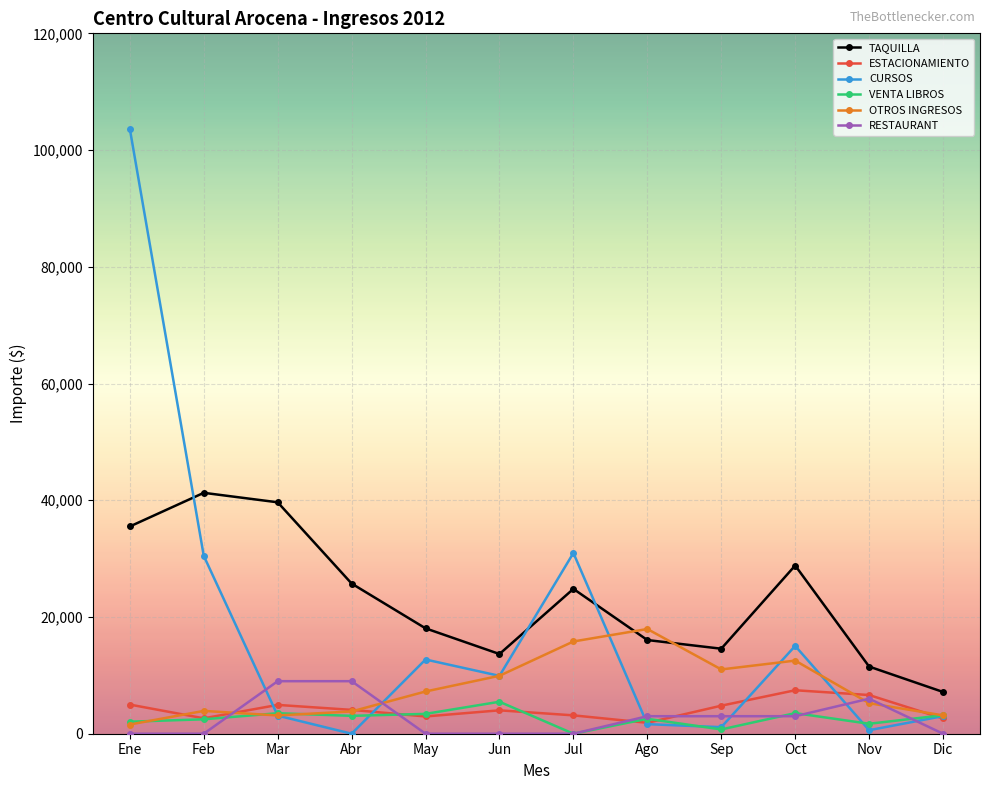

What is the label of the 1st point from the right?

Dic